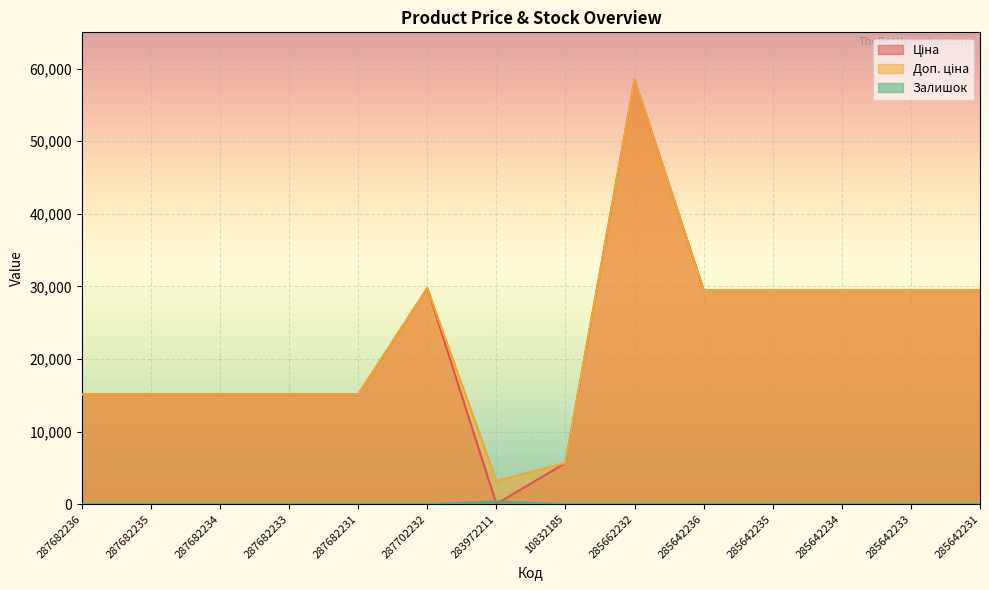

Which series has the widest spread of values?

Ціна